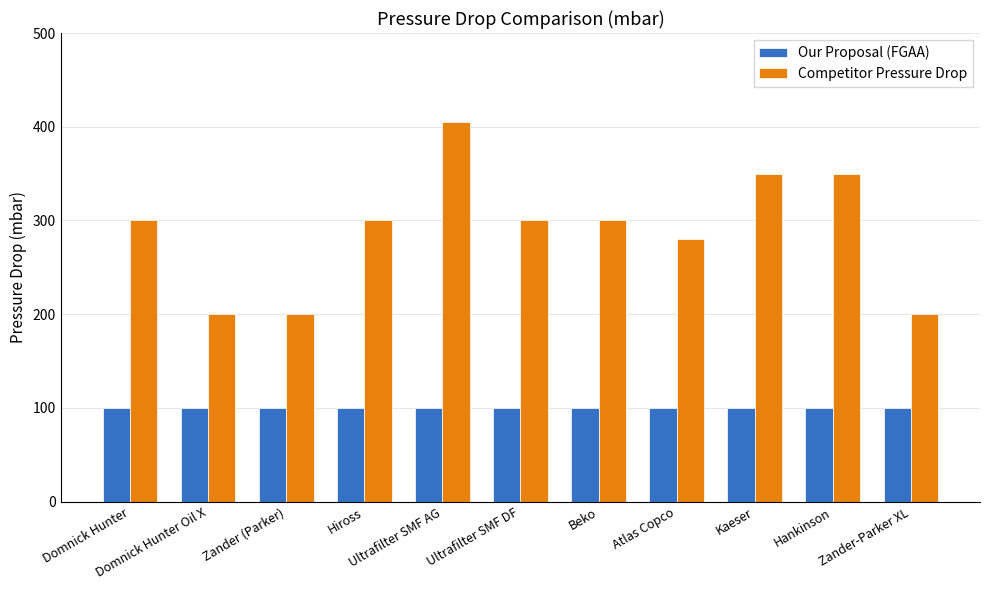

What is the label of the 4th bar from the right?

Atlas Copco